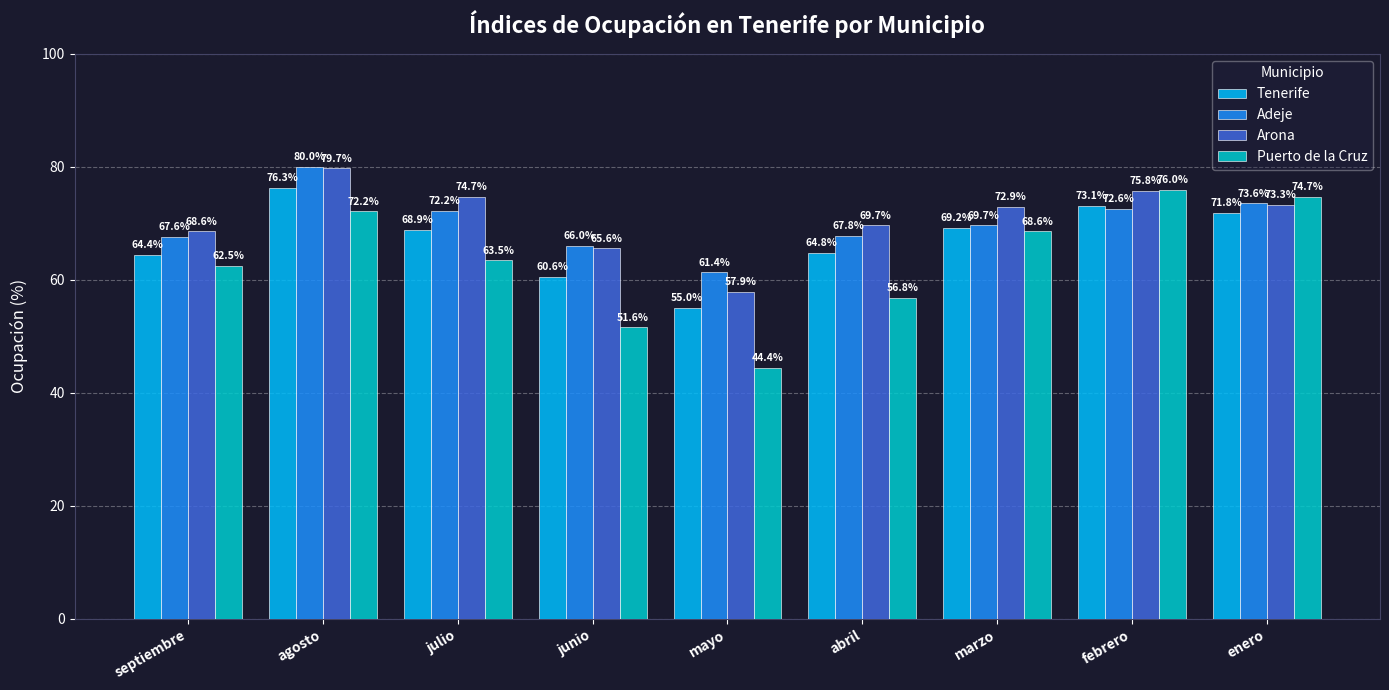

Which series has the widest spread of values?

Puerto de la Cruz